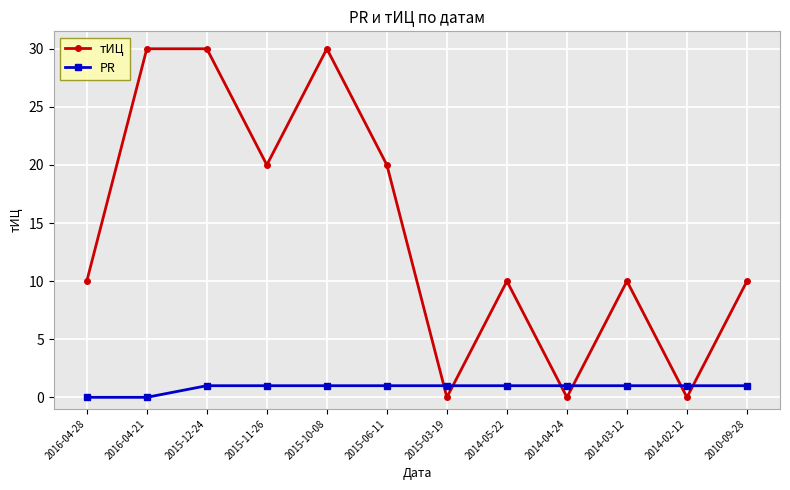

Count the number of categories in the chart.

12